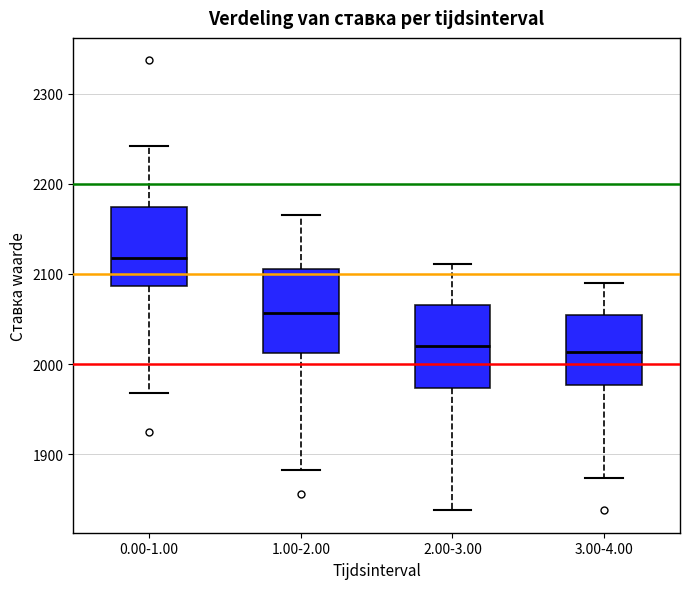

Reading left to right, read every box against the y-axis: the position of its median line, the range the box covers, and the ends of its whiskers. The values are not printed on the chart, so give them approximately, as read against the axis.

0.00-1.00: median 2120, box 2090 to 2170, whiskers 1970 to 2240
1.00-2.00: median 2060, box 2010 to 2110, whiskers 1880 to 2170
2.00-3.00: median 2020, box 1970 to 2070, whiskers 1840 to 2110
3.00-4.00: median 2010, box 1980 to 2050, whiskers 1870 to 2090